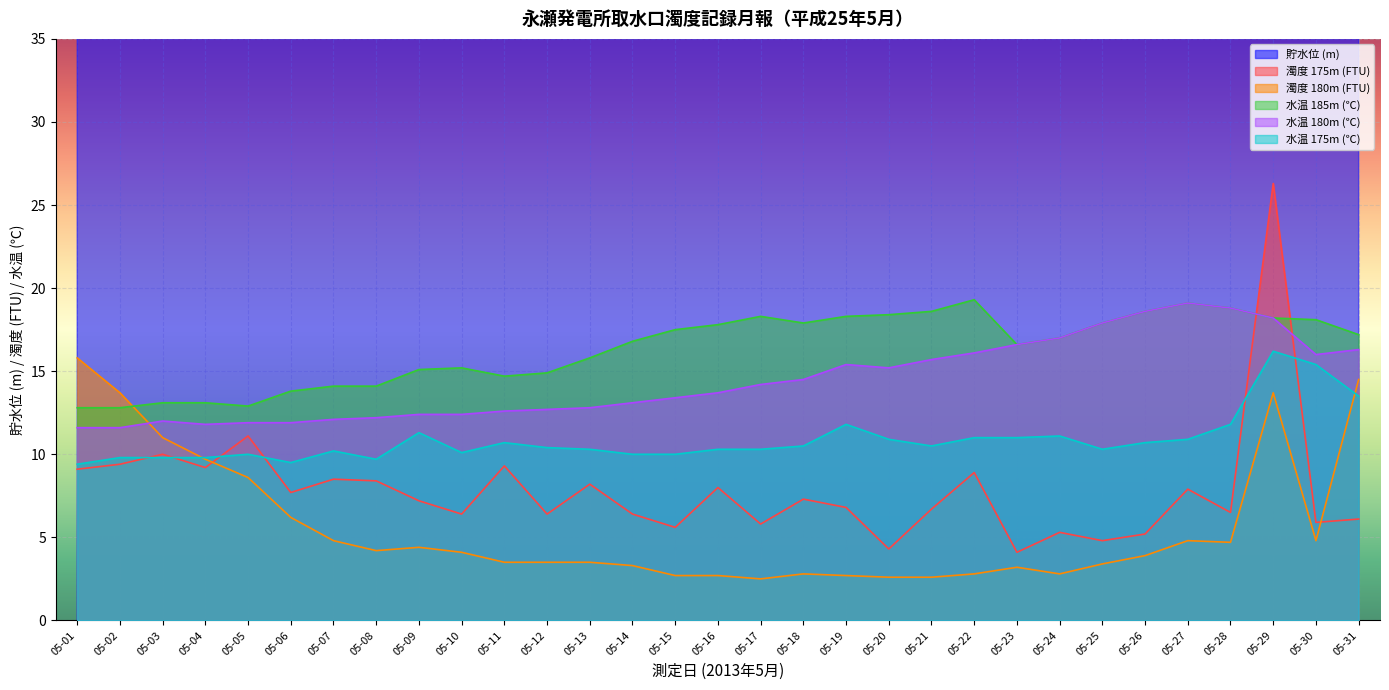

What is the minimum value for 濁度 175m (FTU)?

4.1